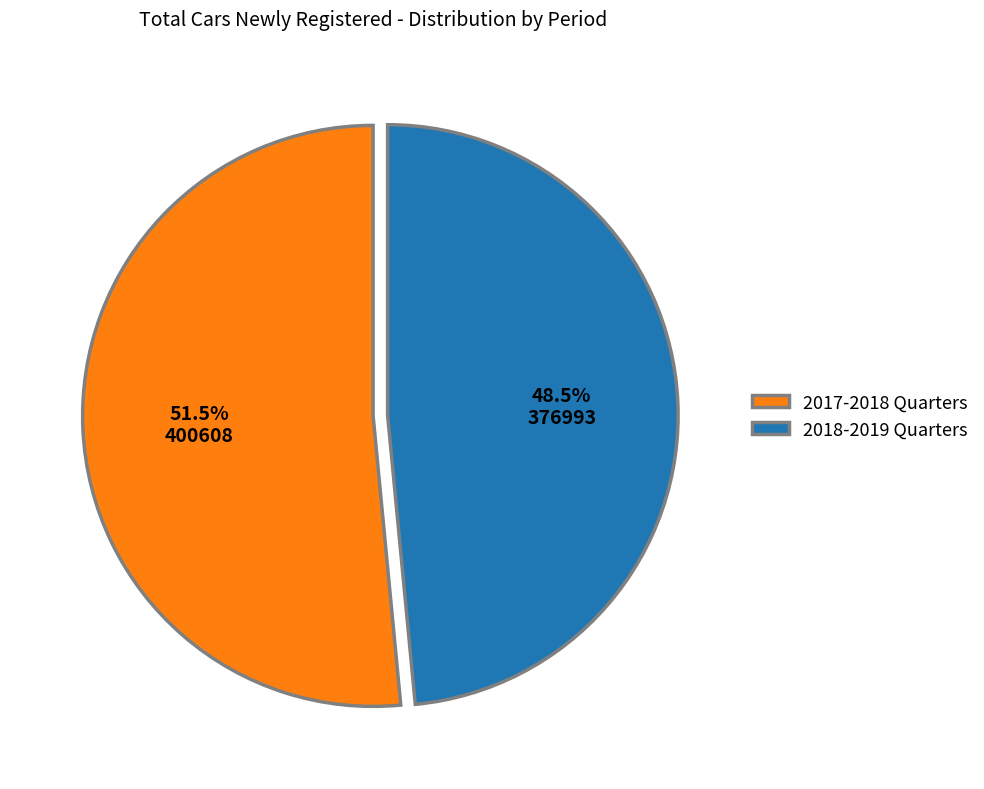

To the nearest percent, what is the difference between the largest and smallest slice percentages?

3%